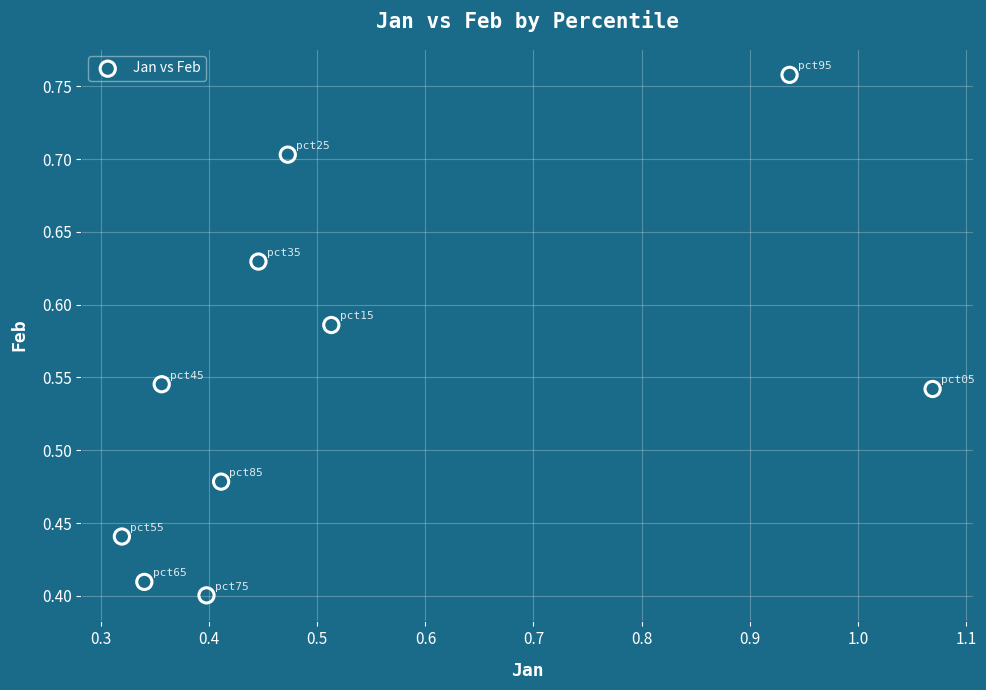

What is the range of X values (max minus min)?

0.7